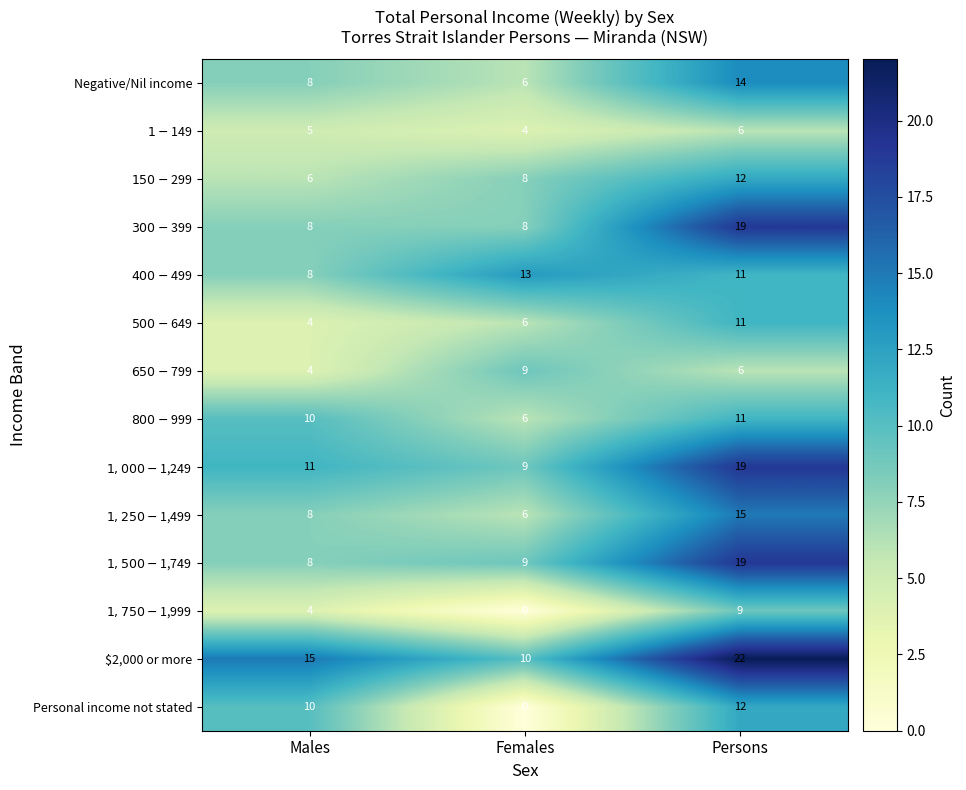

What is the difference between the highest and lowest values at Males?

11